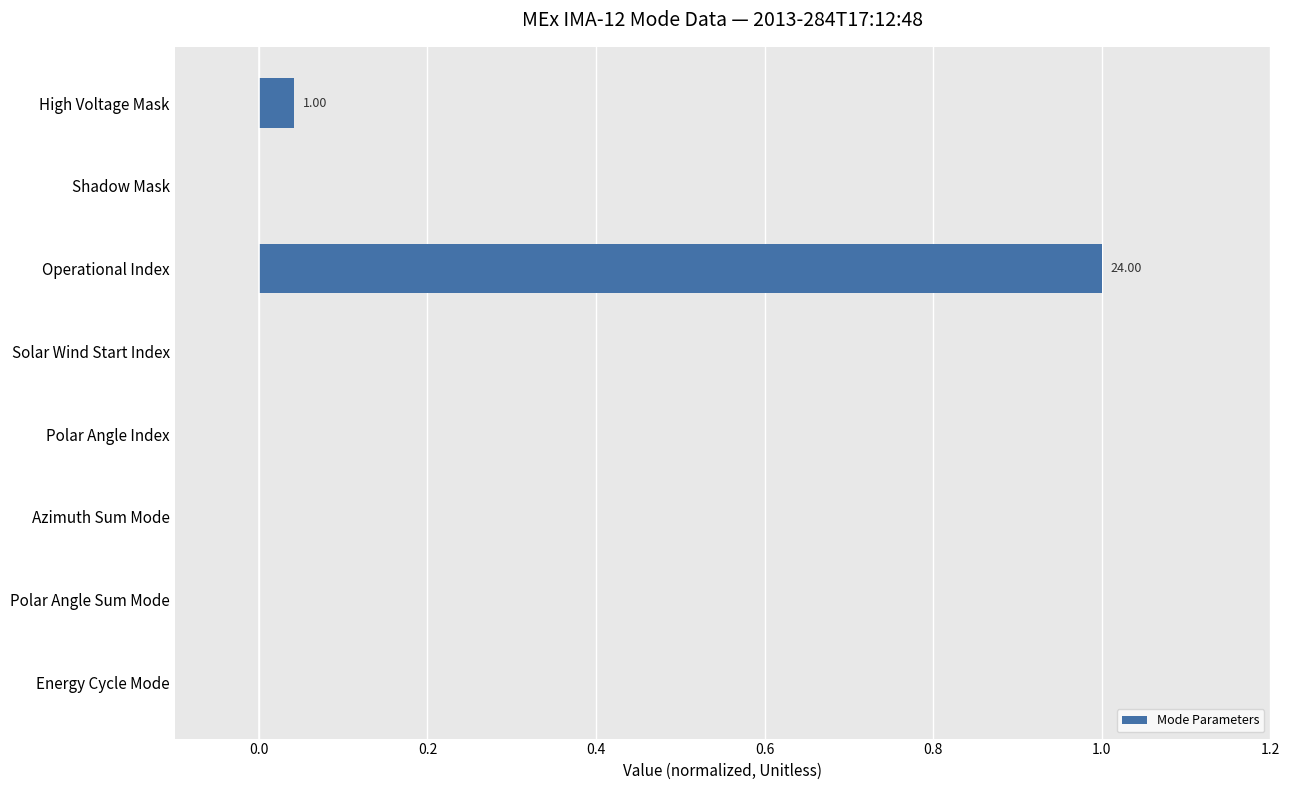

Between Azimuth Sum Mode and Operational Index, which is larger?

Operational Index